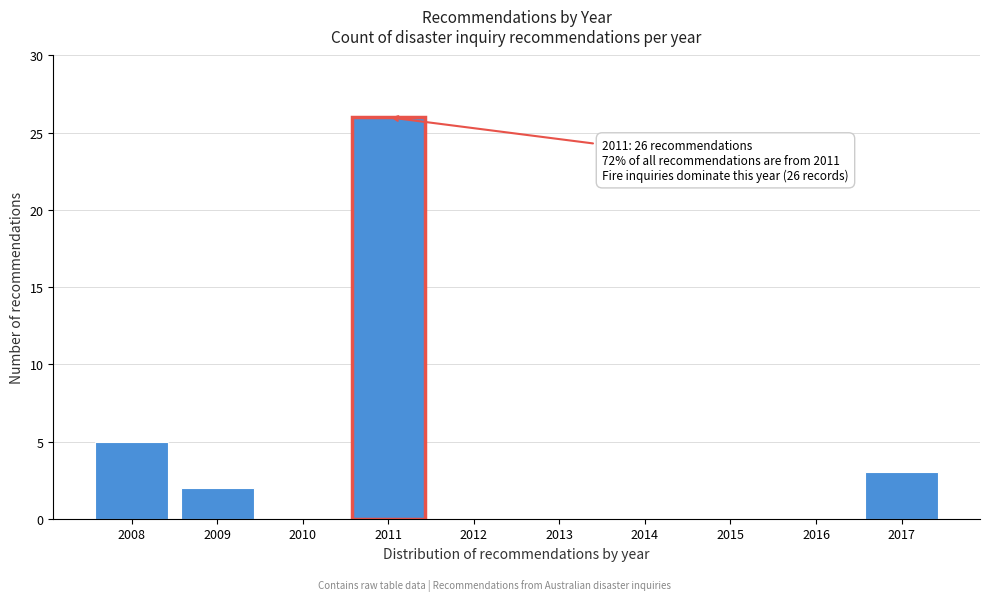

Reading left to right, transcribe all the data shown in this chart.

2008=5	2009=2	2010=0	2011=26	2012=0	2013=0	2014=0	2015=0	2016=0	2017=3